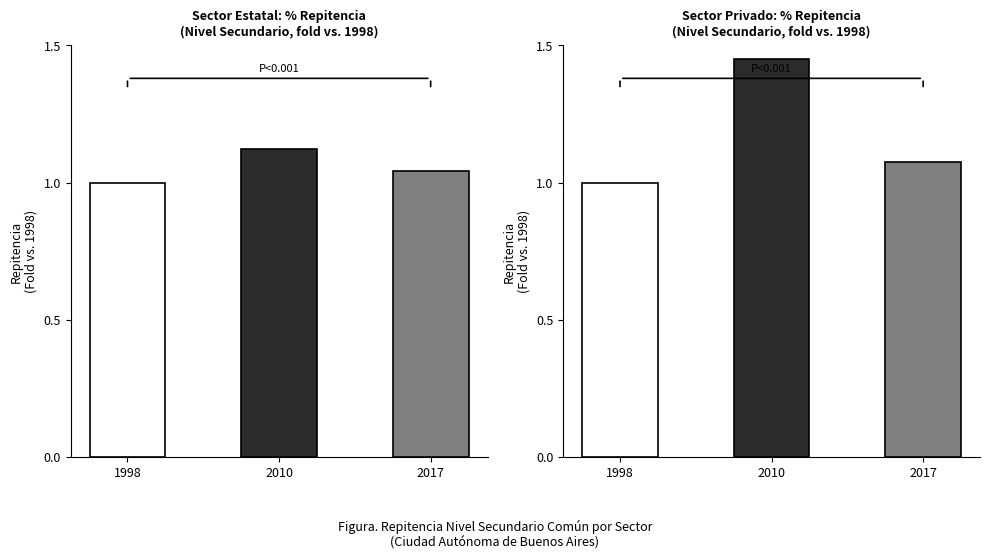

Reading right to left, list all the values displayed in this chart.

Sector Estatal: 2017=1.0	2010=1.1	1998=1.0
Sector Privado: 2017=1.1	2010=1.5	1998=1.0